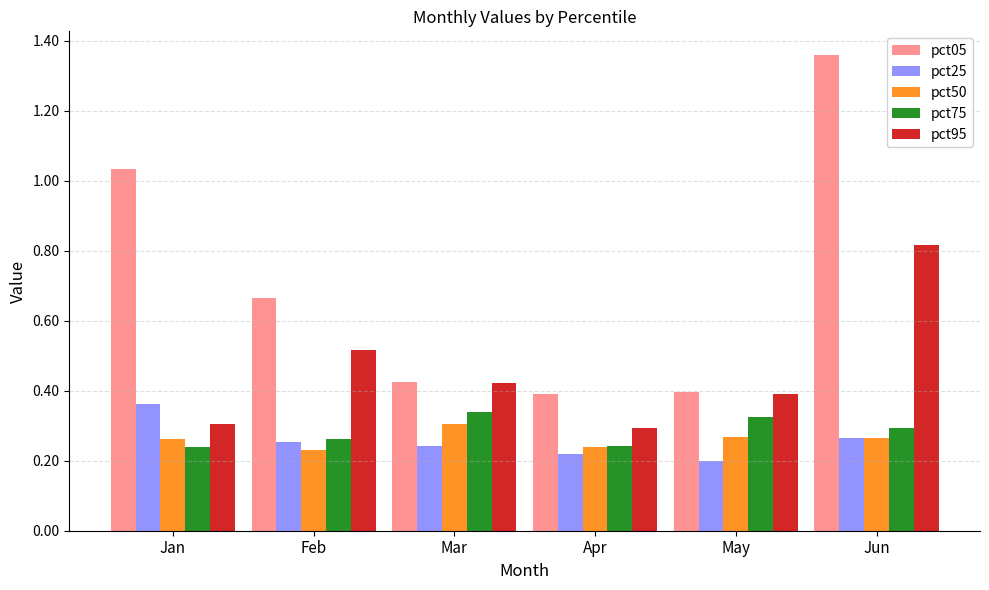

Which category has the highest value in the pct05 series?

Jun